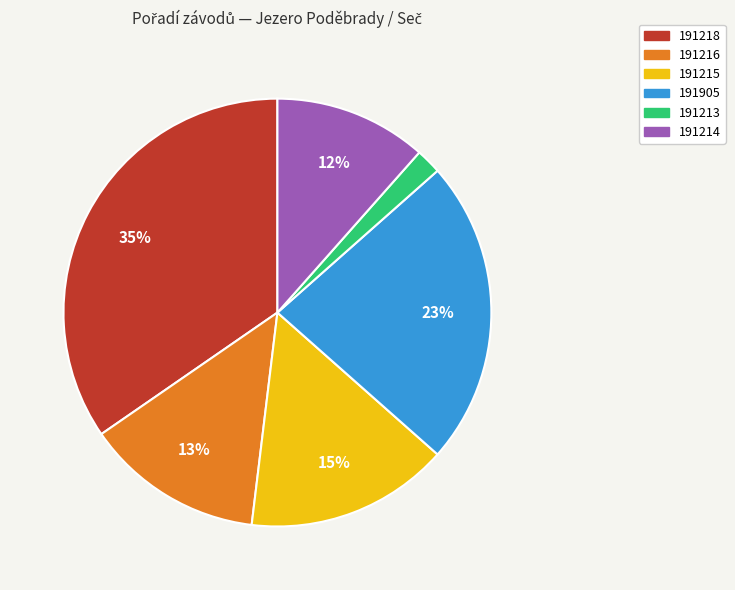

Count the number of slices in the pie.

6